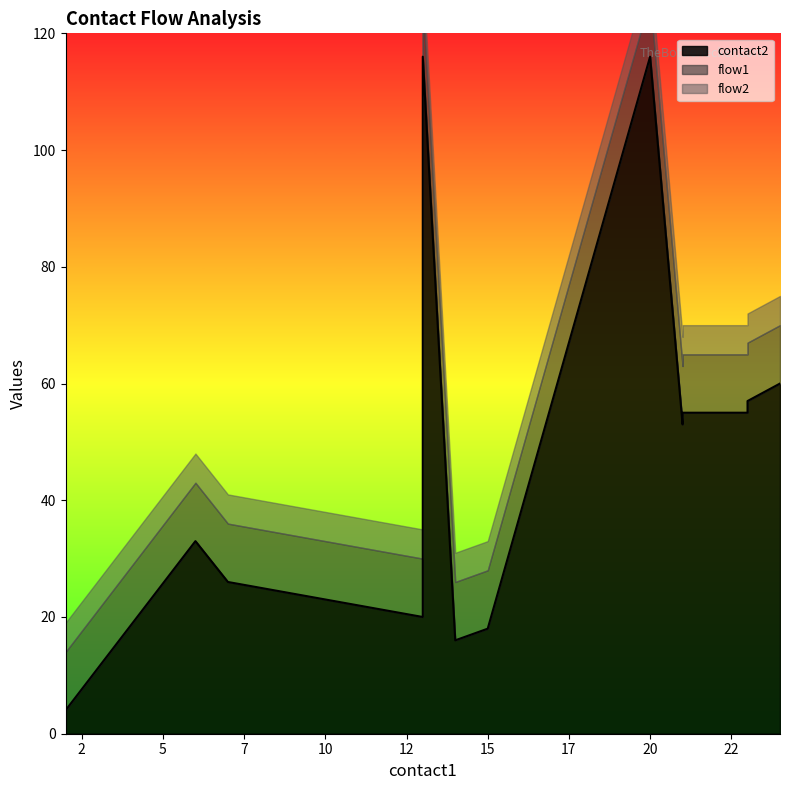

Which category has the highest value in the contact2 series?

13